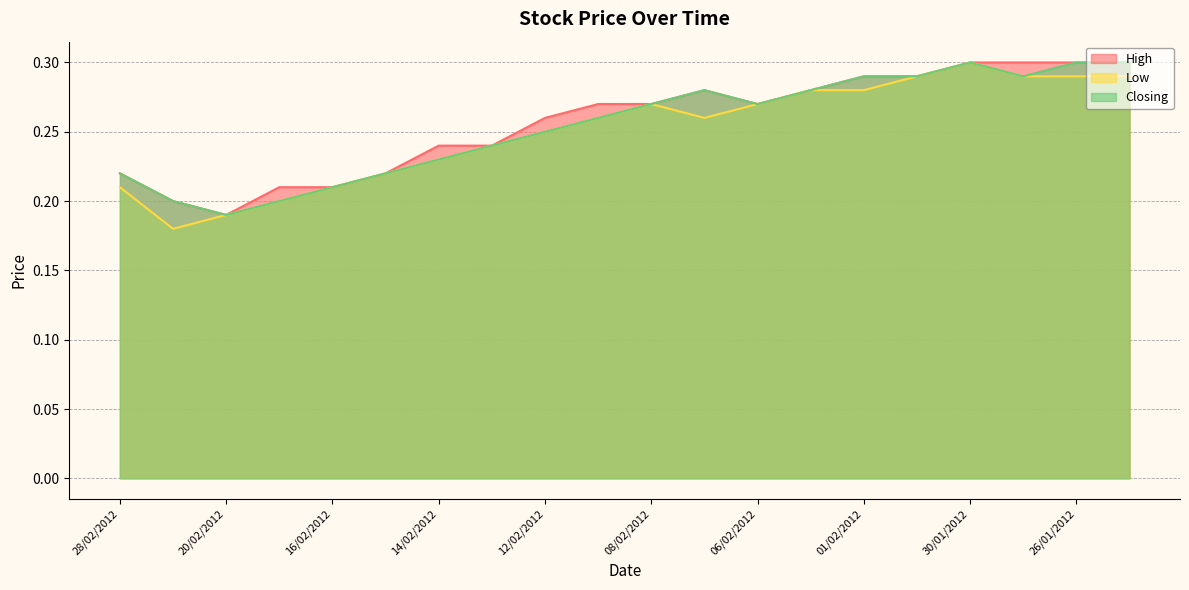

What value does the Closing series have at 19/02/2012?

0.2